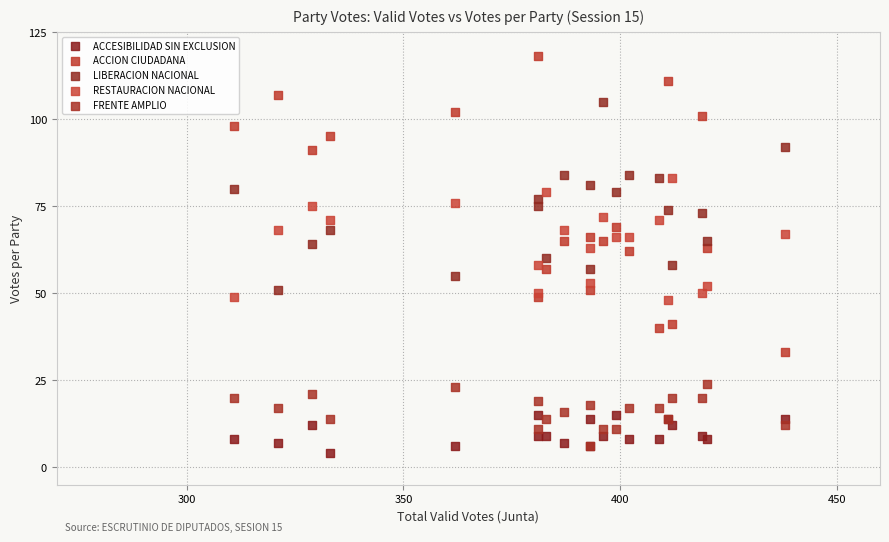

What are all the series names shown in the legend?

ACCESIBILIDAD SIN EXCLUSION, ACCION CIUDADANA, LIBERACION NACIONAL, RESTAURACION NACIONAL, FRENTE AMPLIO